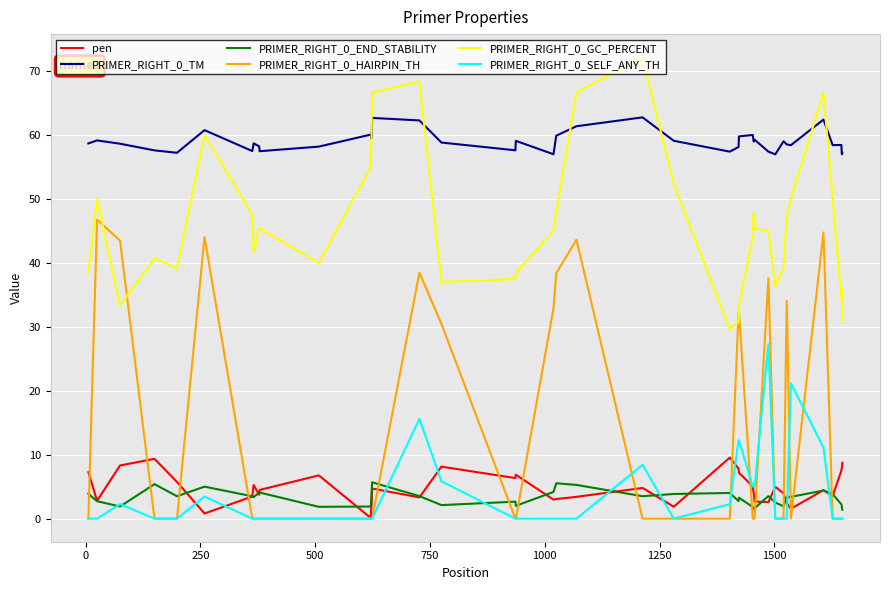

Which series has the largest range (max minus min)?

PRIMER_RIGHT_0_HAIRPIN_TH